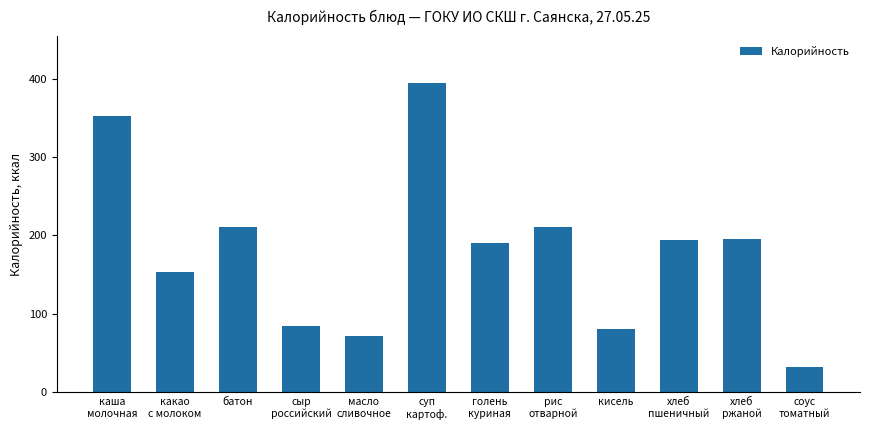

What is the sum of all values?

2173